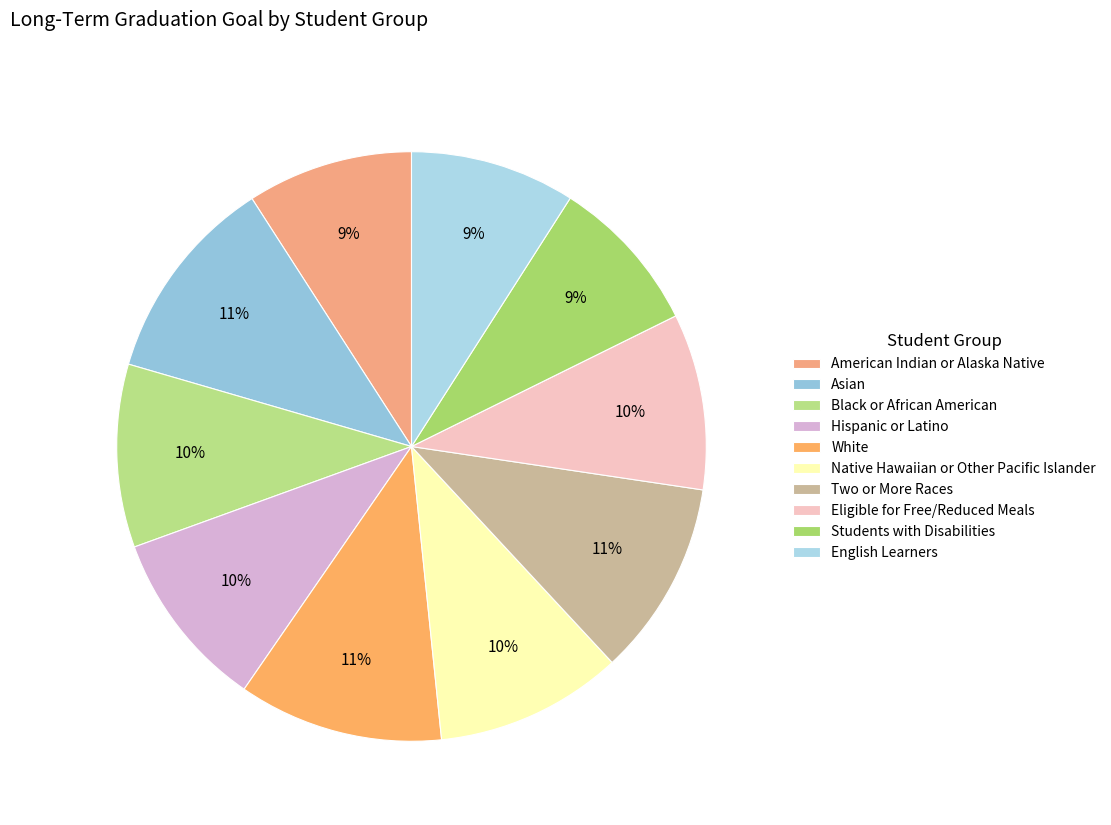

How many slices are in this pie chart?

10